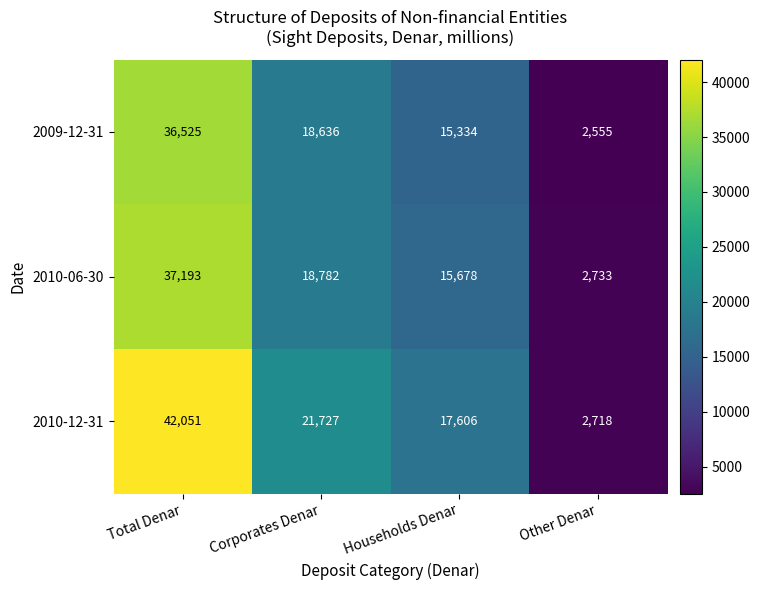

The 2010-06-30 series shows 18782 at Corporates Denar. True or false?

True